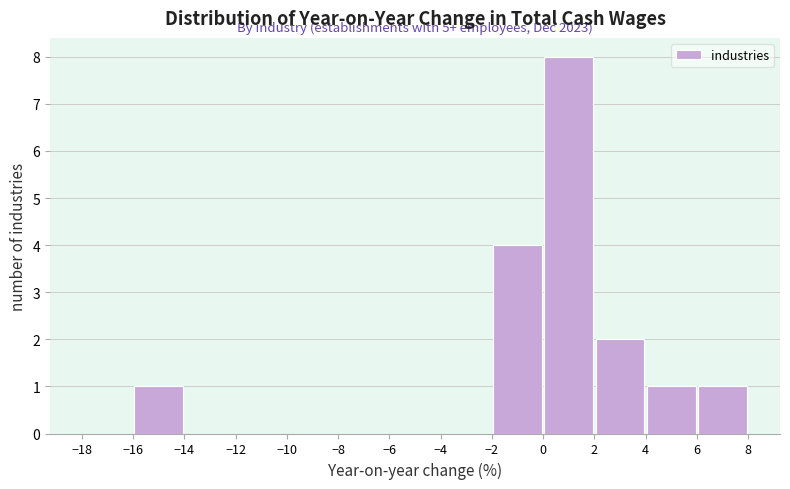

Which range on the x-axis has the tallest bar?

0 to 2